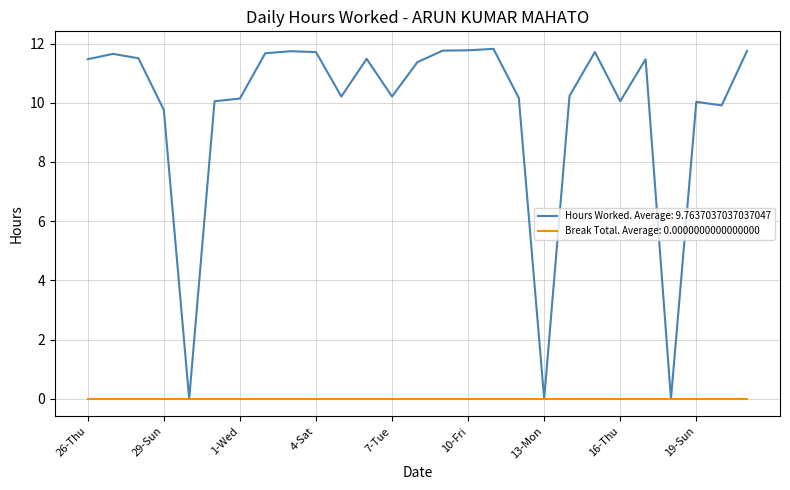

Which series has the largest range (max minus min)?

Hours Worked. Average: 9.7637037037037047